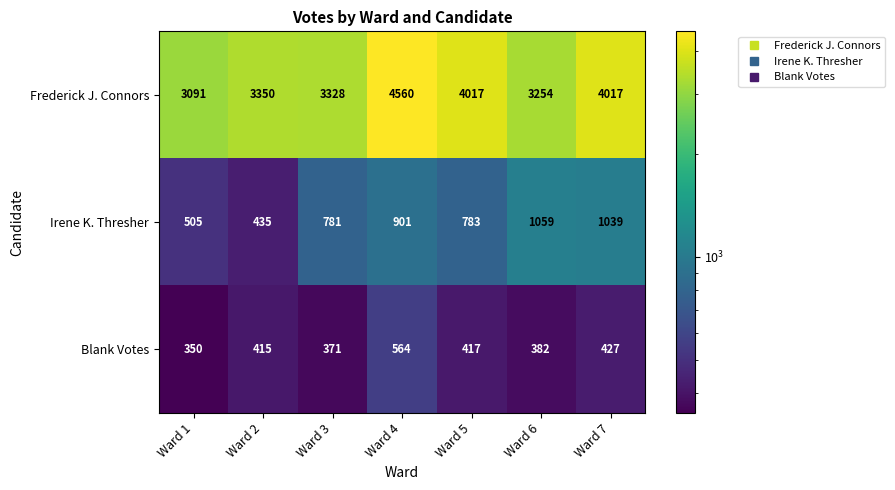

What is the total value across all series at Ward 7?

5483